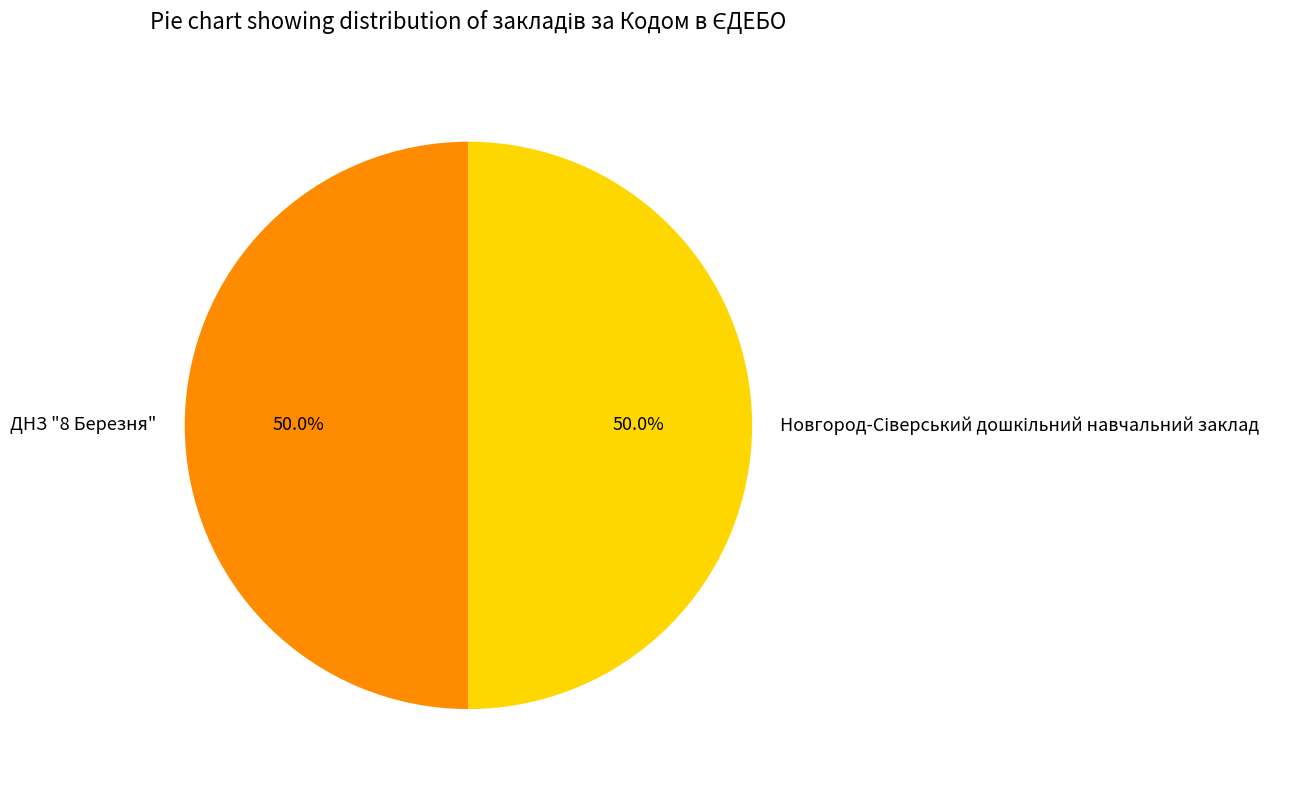

What portion of the pie excludes ДНЗ "8 Березня"?

50.0%